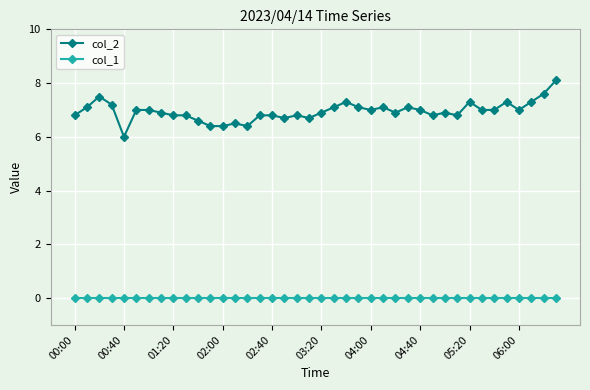

What are all the series names shown in the legend?

col_2, col_1